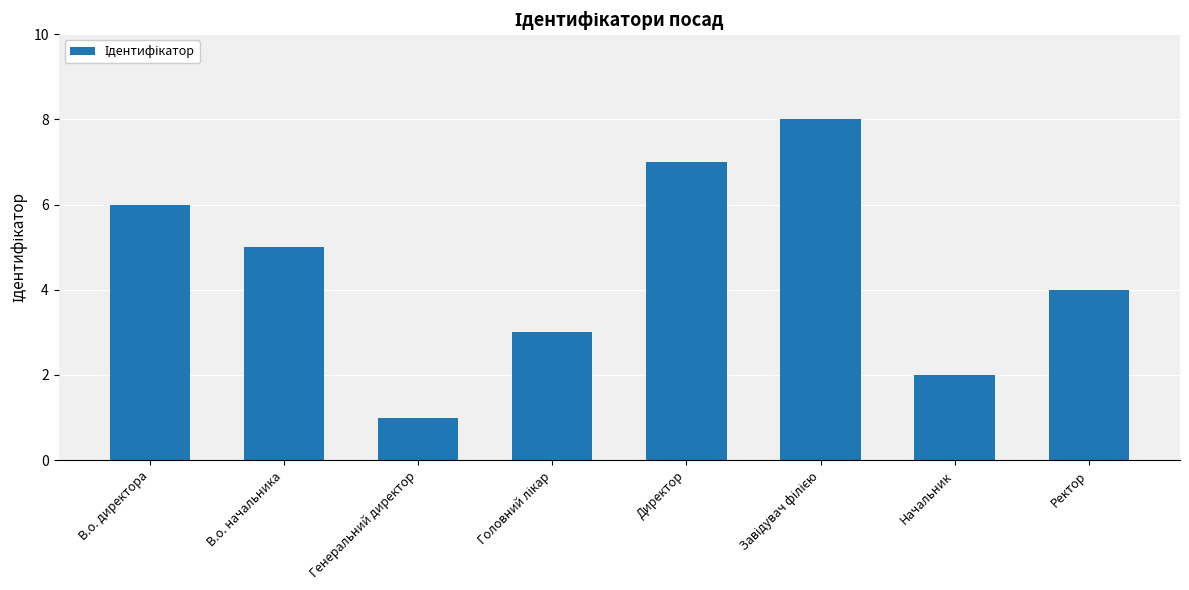

Reading left to right, list all the values displayed in this chart.

6	5	1	3	7	8	2	4